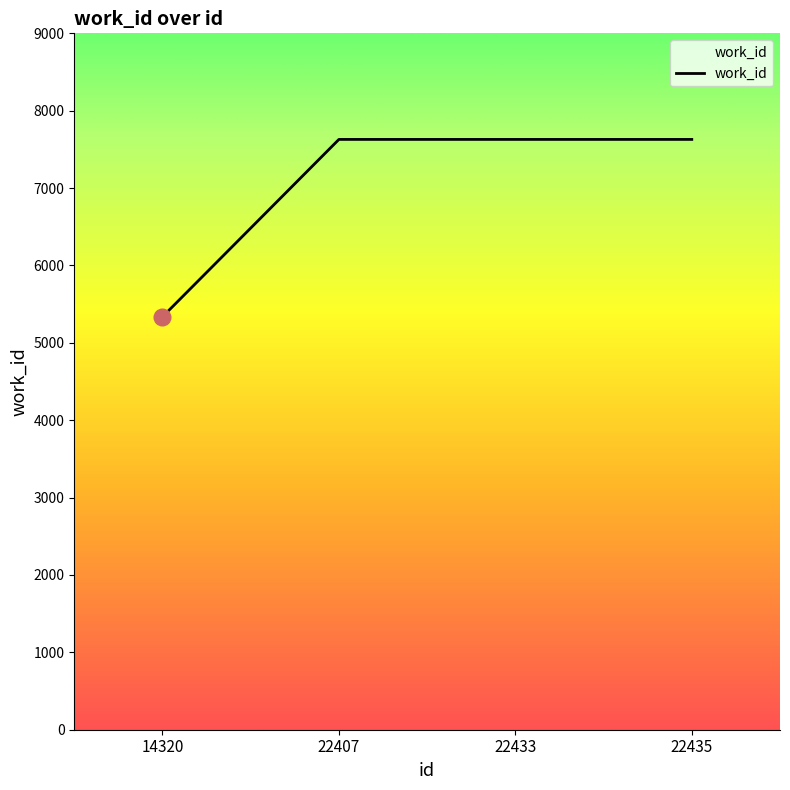

What is the change in value from 14320 to 22407?

+2292